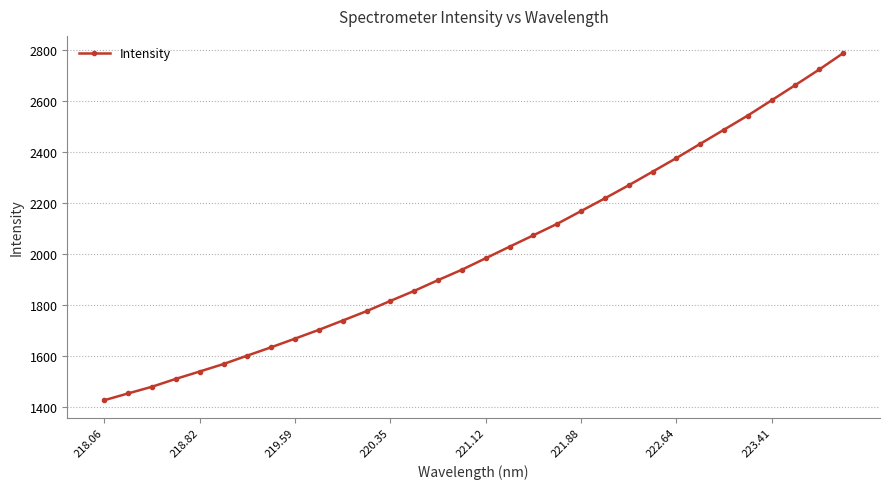

What is the maximum value shown in the chart?

2787.2